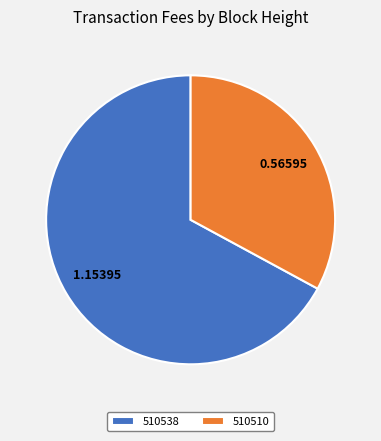

Is the sum of 510538 and 510510 greater than half?

Yes